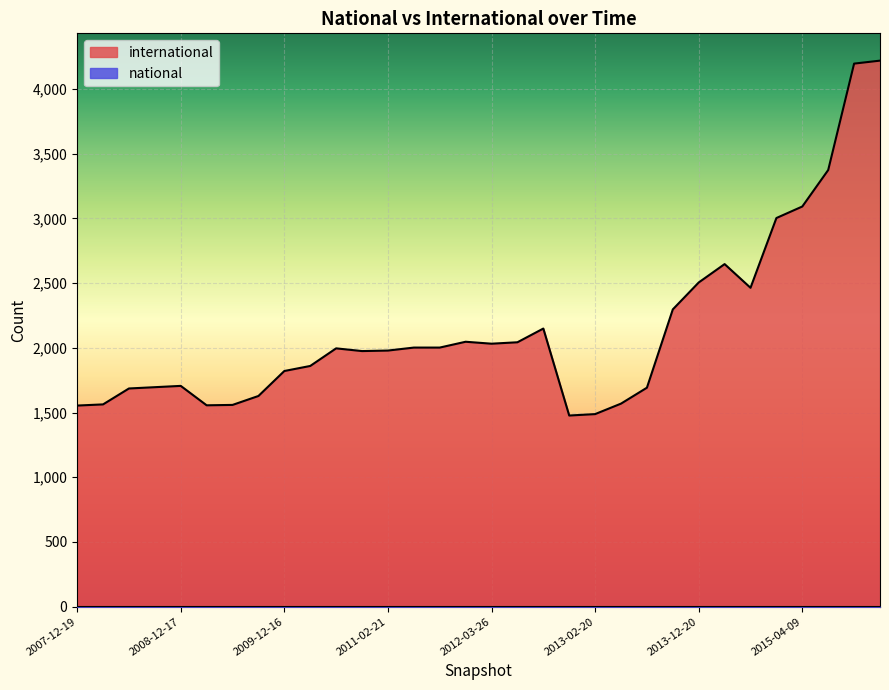

List the series in order of their overall mean, highest first.

international, national